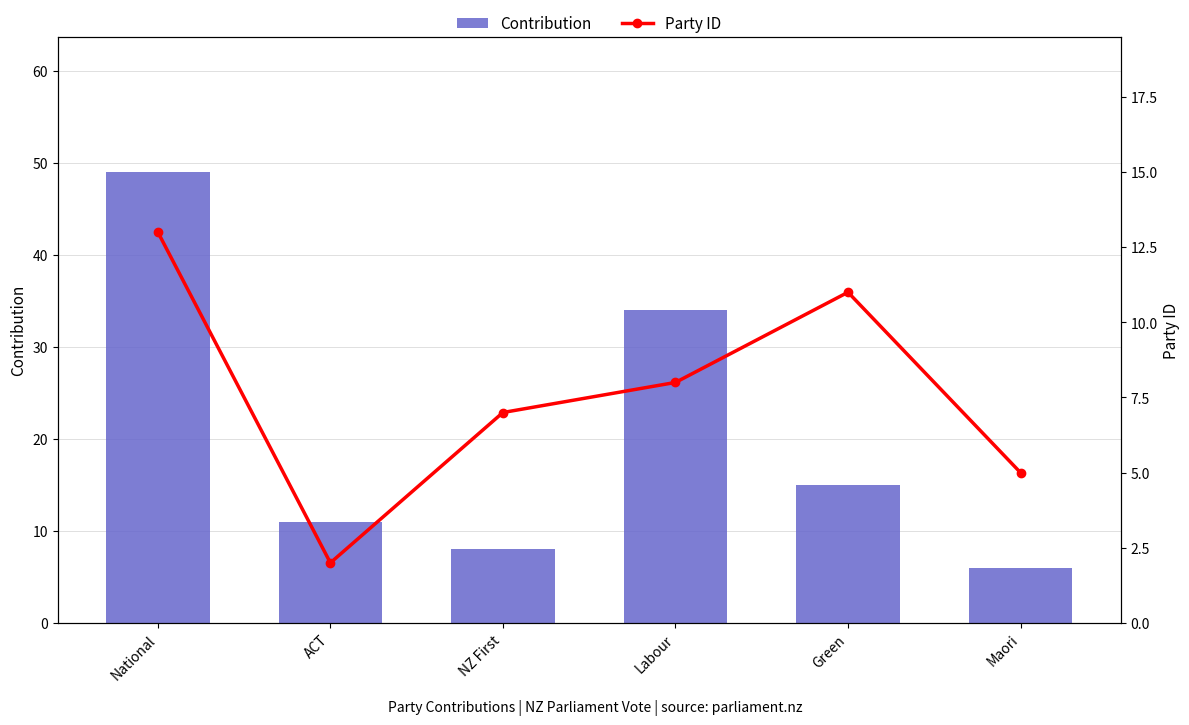

What is the difference between the Party ID values at NZ First and Maori?

2